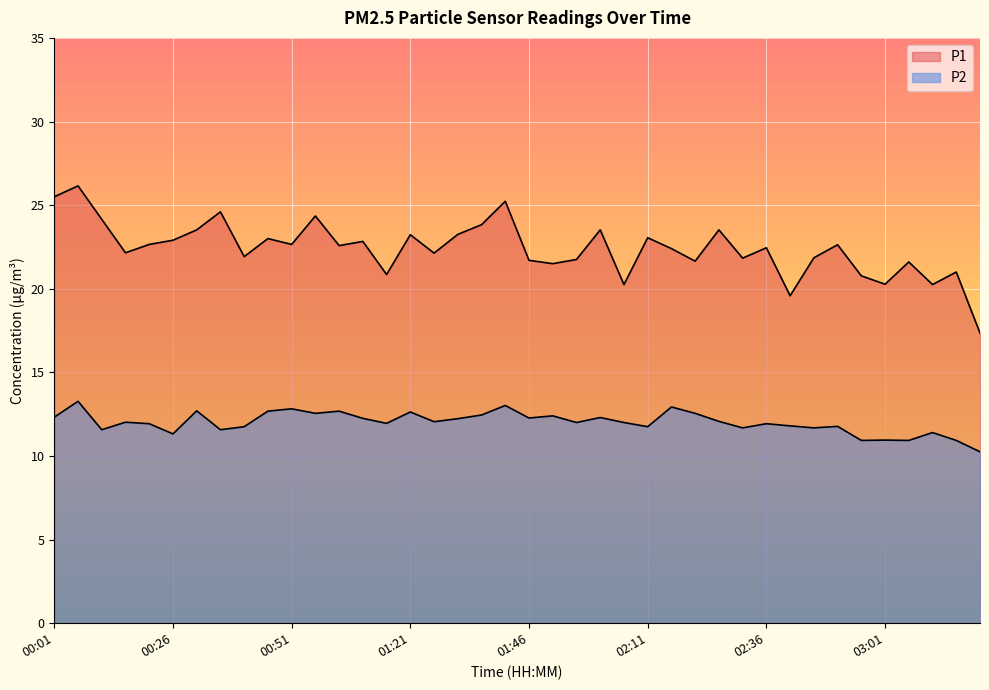

Between 02:56 and 03:16, which series saw the biggest shift?

P1